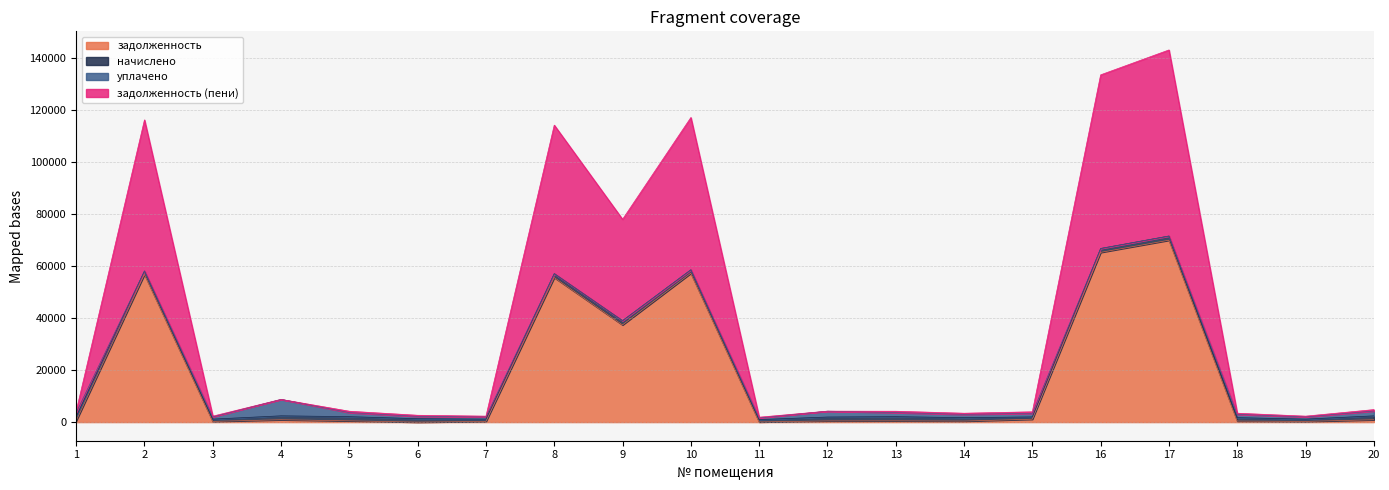

What is the difference between the second highest and second lowest values in the задолженность (пени) series?

65595.9